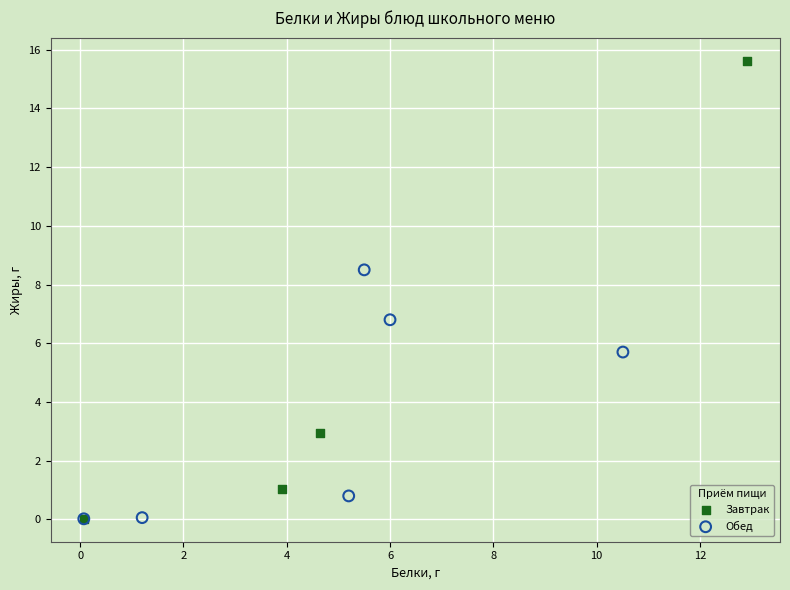

Which series has the largest Y range (max minus min)?

Завтрак